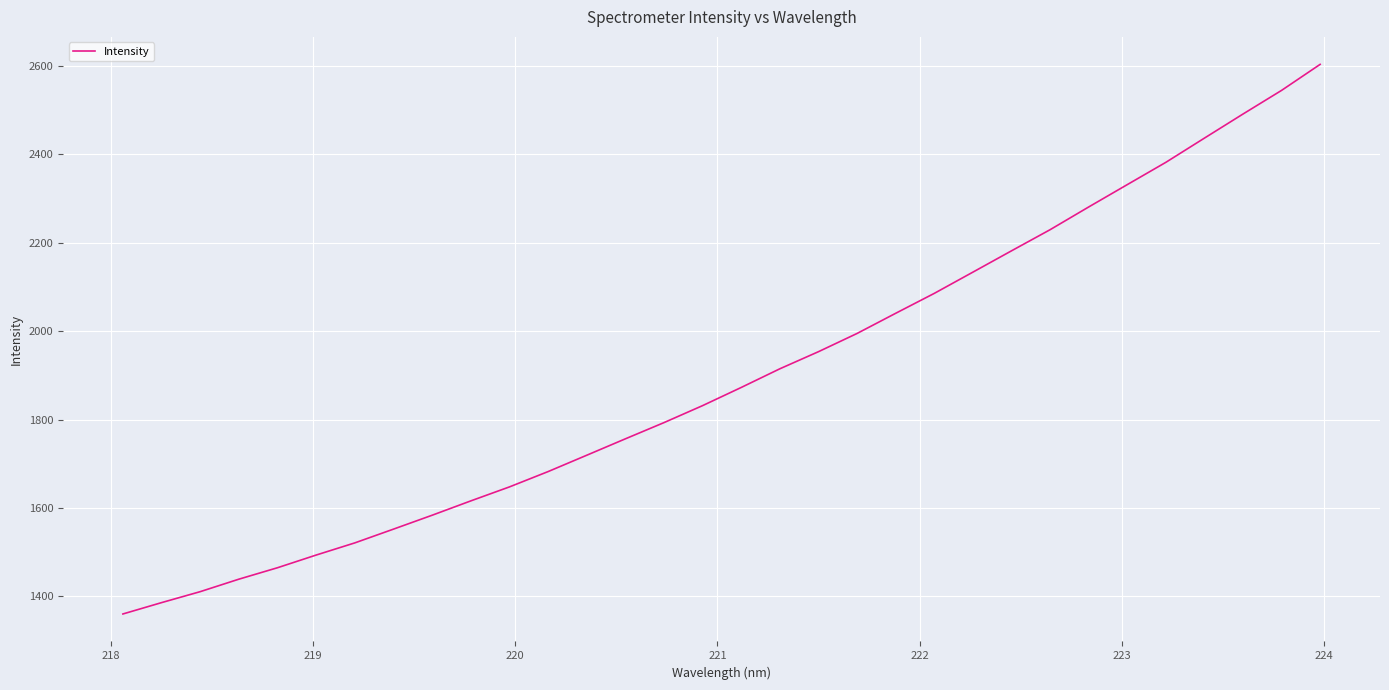

Reading left to right, list all the values displayed in this chart.

1360.2	1385.9	1410.7	1438.9	1464.8	1493.5	1521.0	1552.1	1583.6	1616.0	1647.6	1682.3	1719.2	1756.3	1793.0	1831.5	1872.6	1914.8	1953.5	1994.7	2040.3	2085.4	2133.4	2181.6	2229.4	2280.8	2331.4	2381.8	2436.6	2491.0	2544.5	2603.4